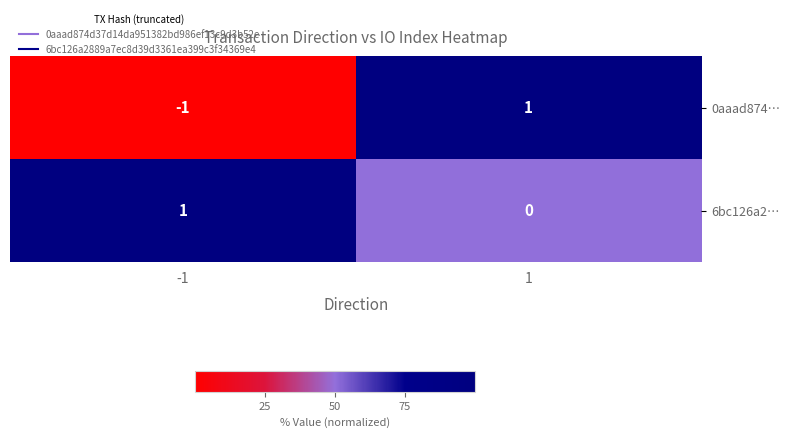

List the labels in order of 0aaad874… value, largest first.

1, -1